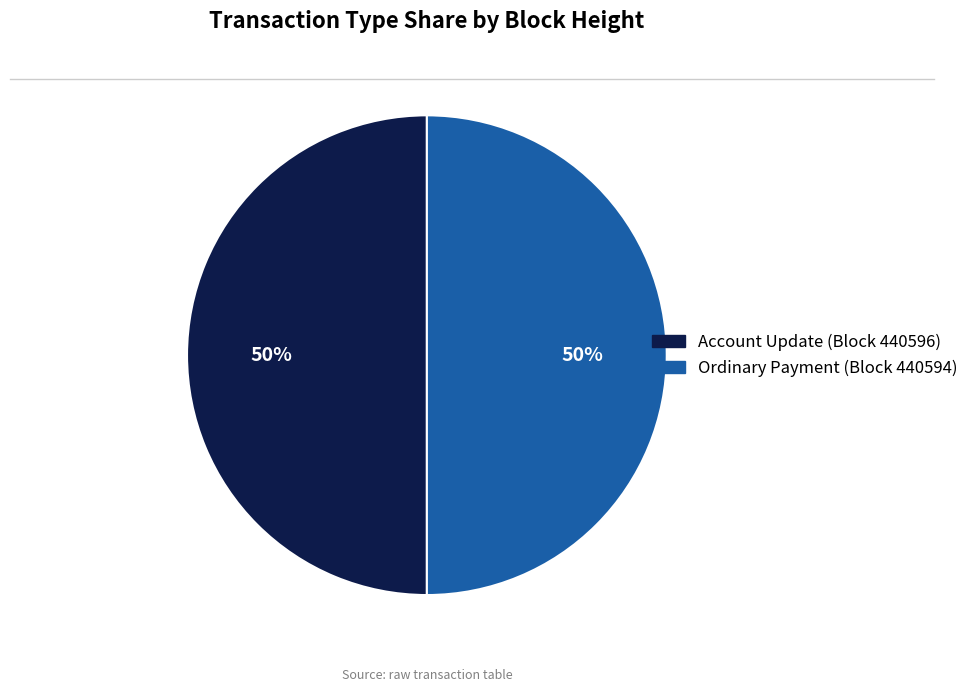

To the nearest percent, what is the average slice percentage?

50%